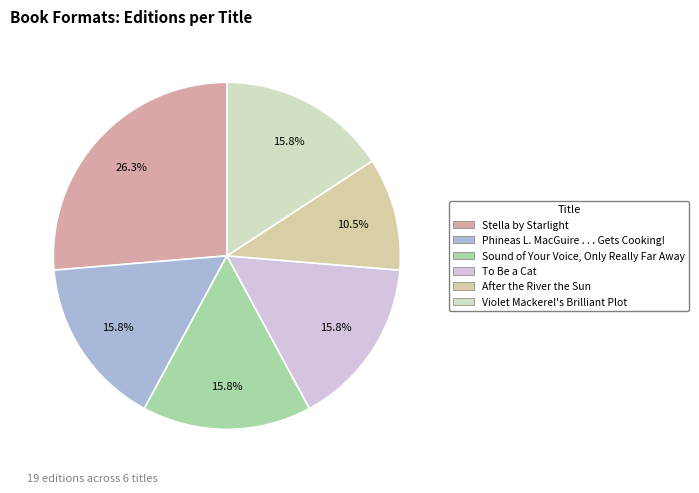

Which slice is the largest?

Stella by Starlight